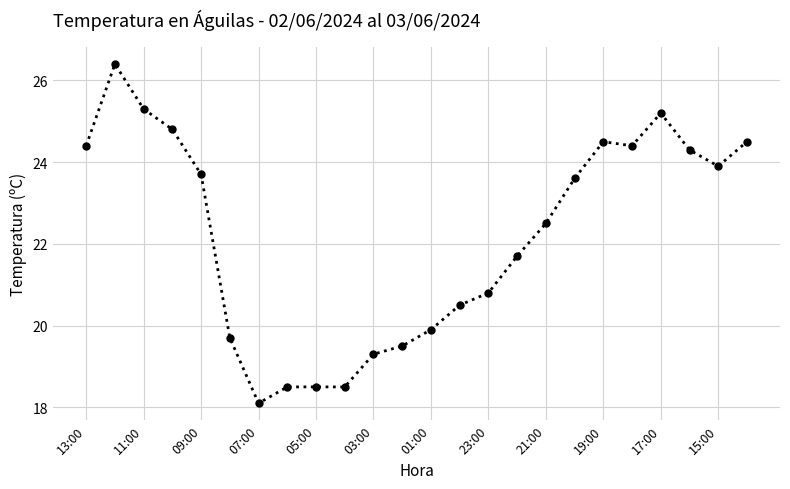

How many distinct data groups are displayed?

1